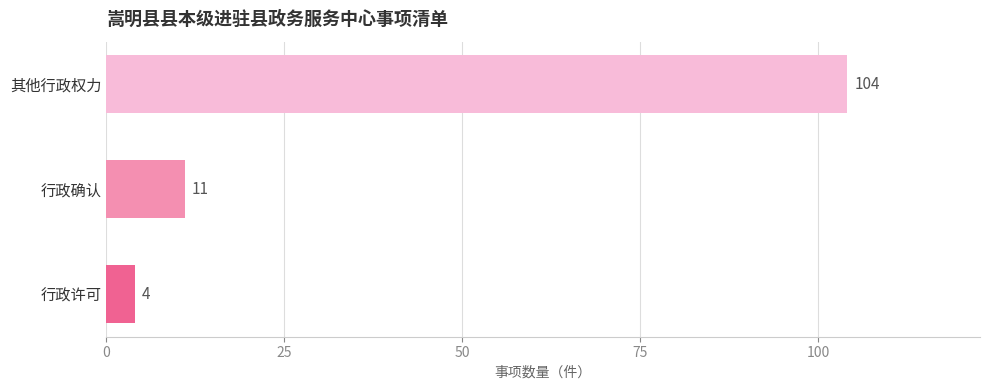

What is the greatest value displayed?

104